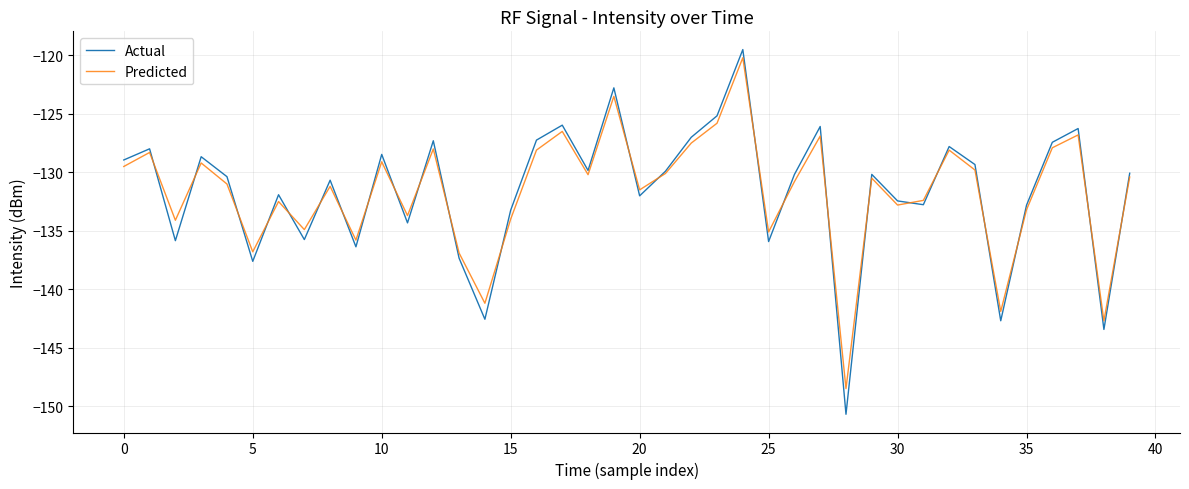

Which series has the widest spread of values?

Actual